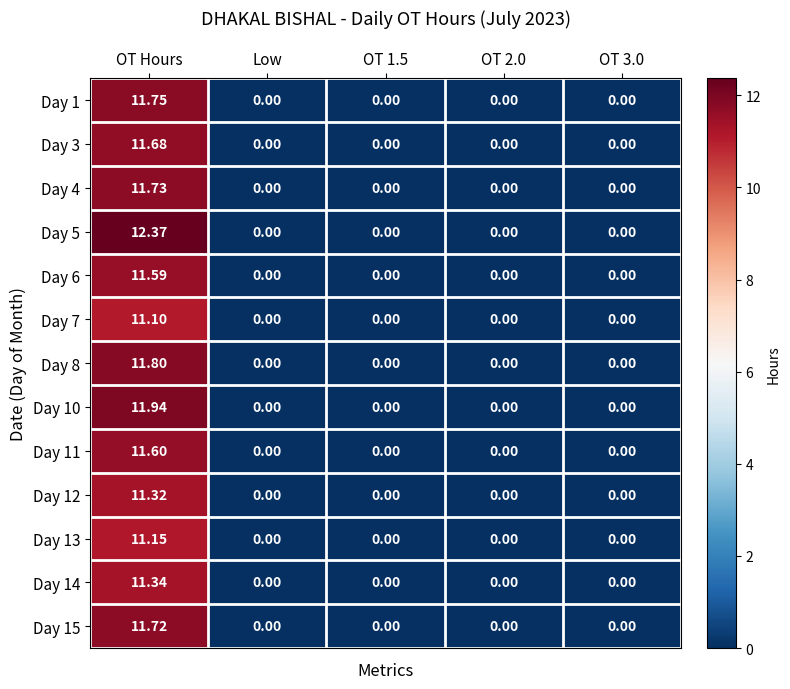

Is the value of Day 6 at OT Hours greater than the value of Day 1 at OT 2.0?

Yes